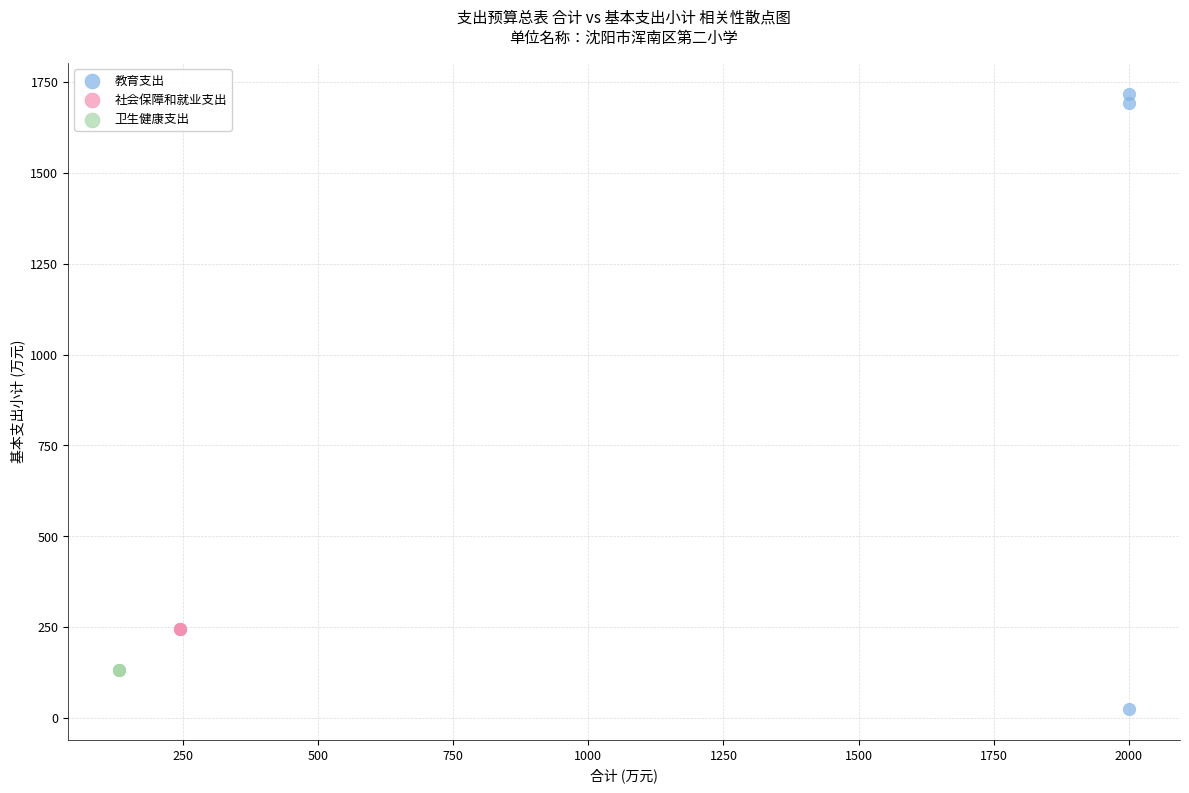

Which series reaches the maximum Y coordinate?

教育支出